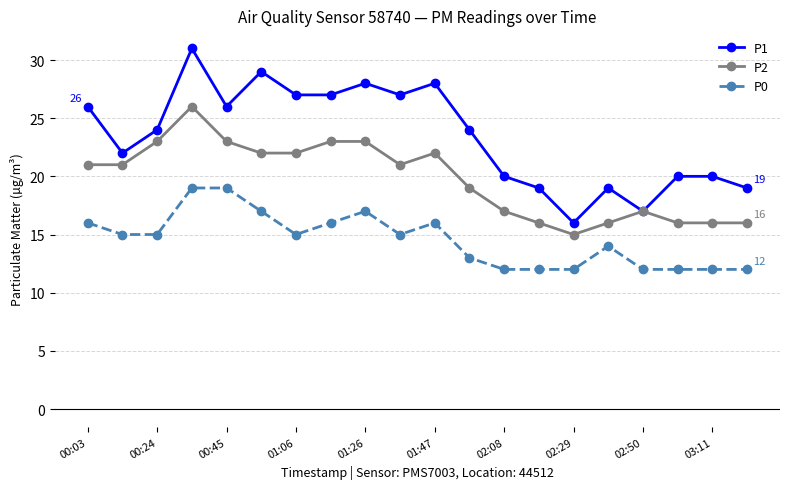

True or false: P0 and P1 intersect in this chart.

False